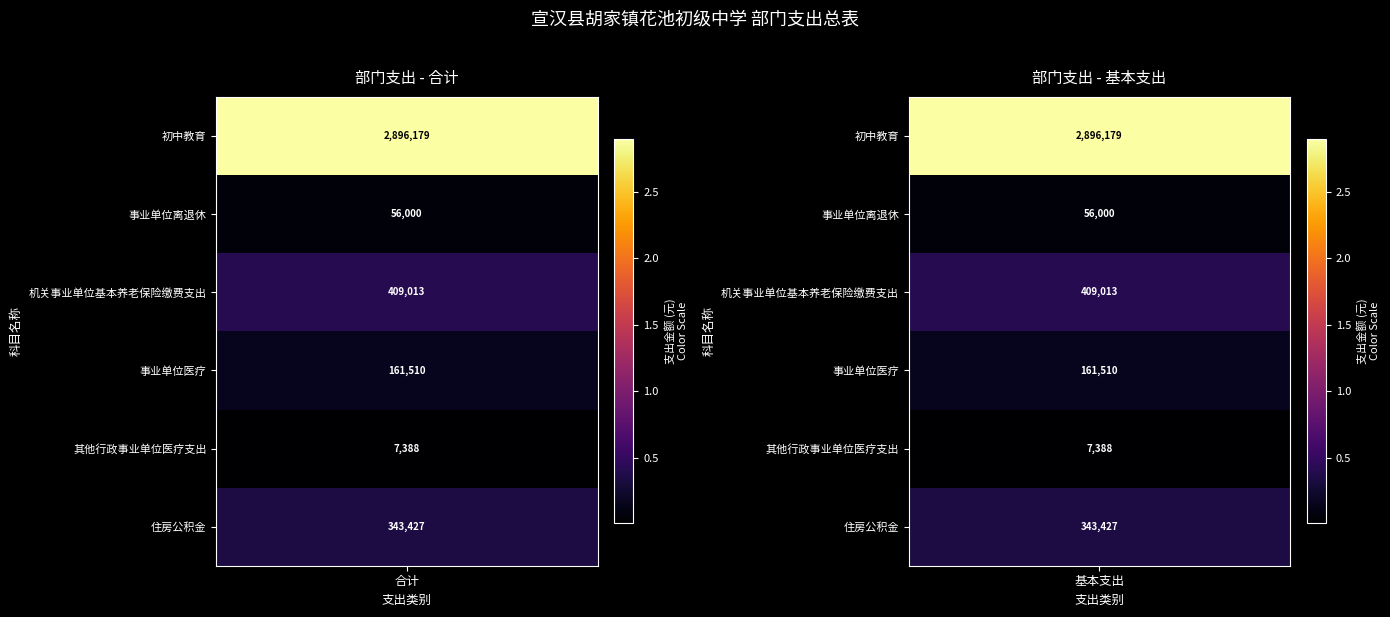

Reading right to left, what are all the values shown in this chart?

初中教育: 2896179	2896179
事业单位离退休: 56000	56000
机关事业单位基本养老保险缴费支出: 409013	409013
事业单位医疗: 161510	161510
其他行政事业单位医疗支出: 7388	7388
住房公积金: 343427	343427